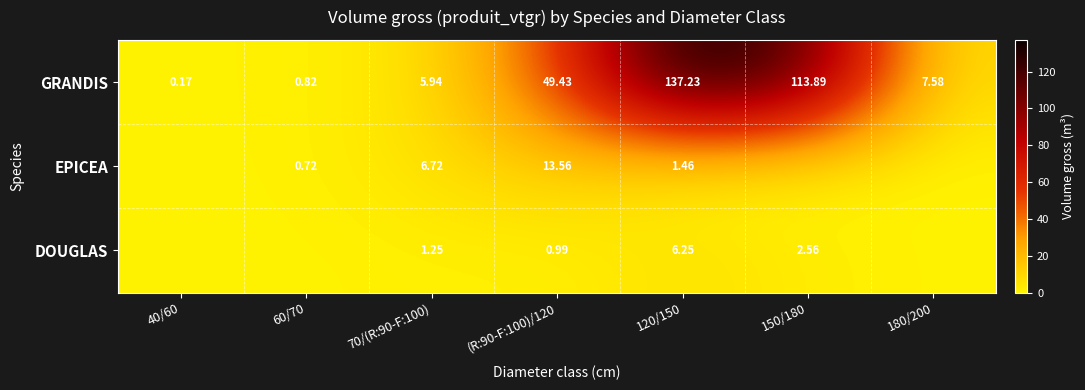

What is the sum of all DOUGLAS values?

11.1